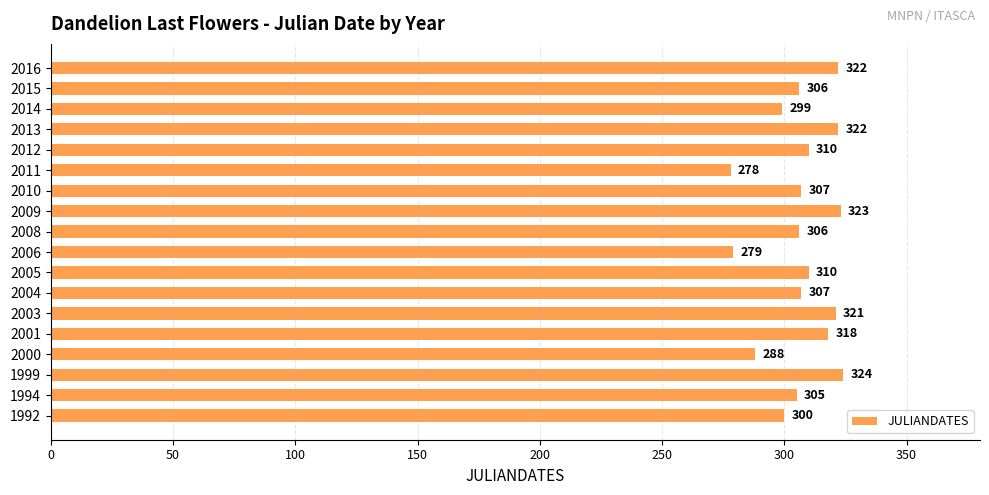

Does the chart contain stacked bars?

No